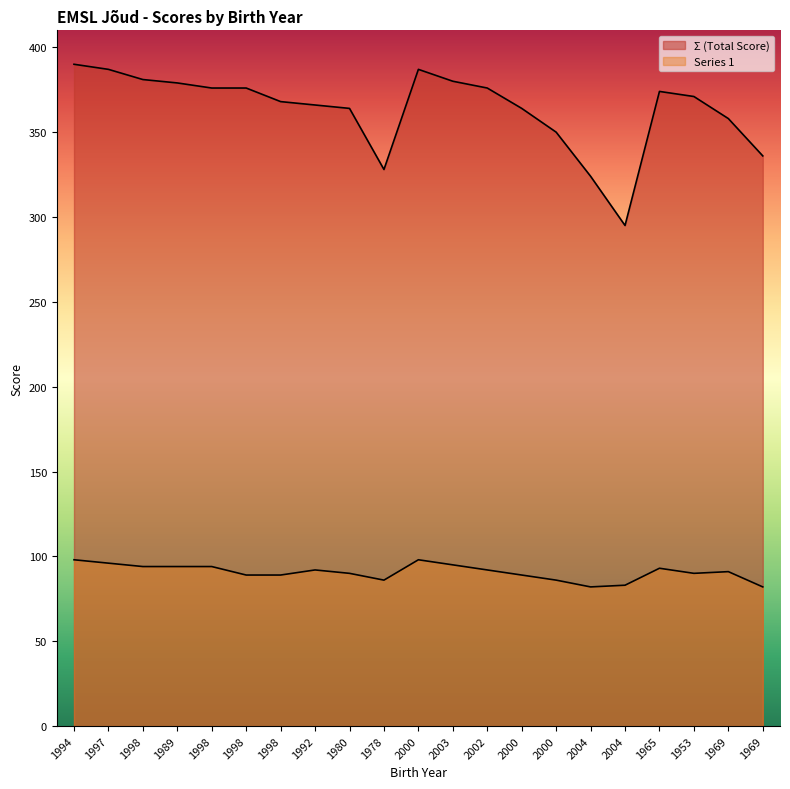

What are all the series names shown in the legend?

Σ (Total Score), Series 1